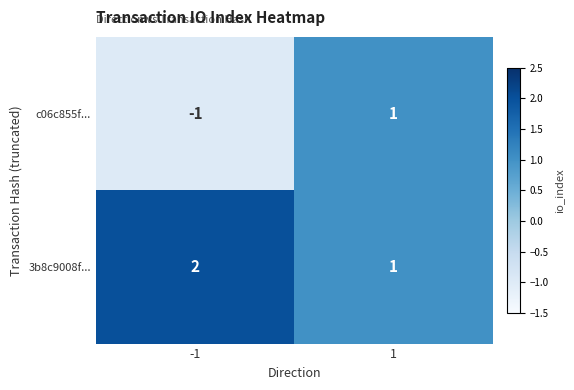

Which series has the largest total across all categories?

3b8c9008f...